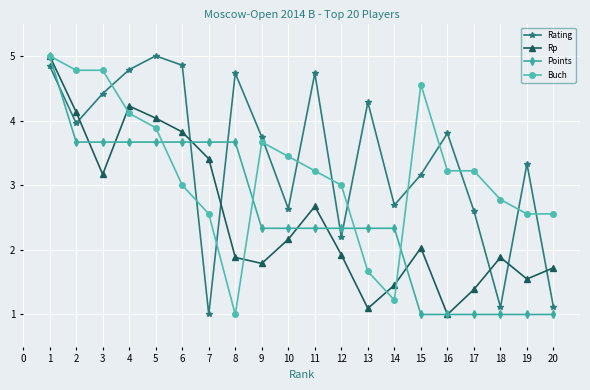

What is the spread (max minus min) of values at 1?

0.2